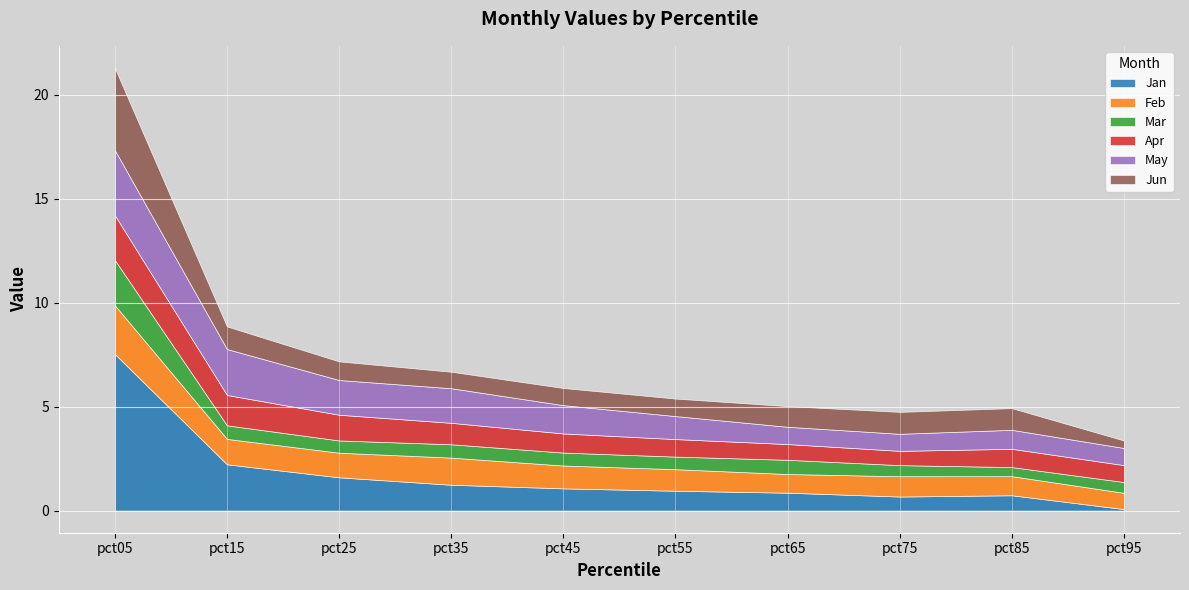

Which series has the largest range (max minus min)?

Jan